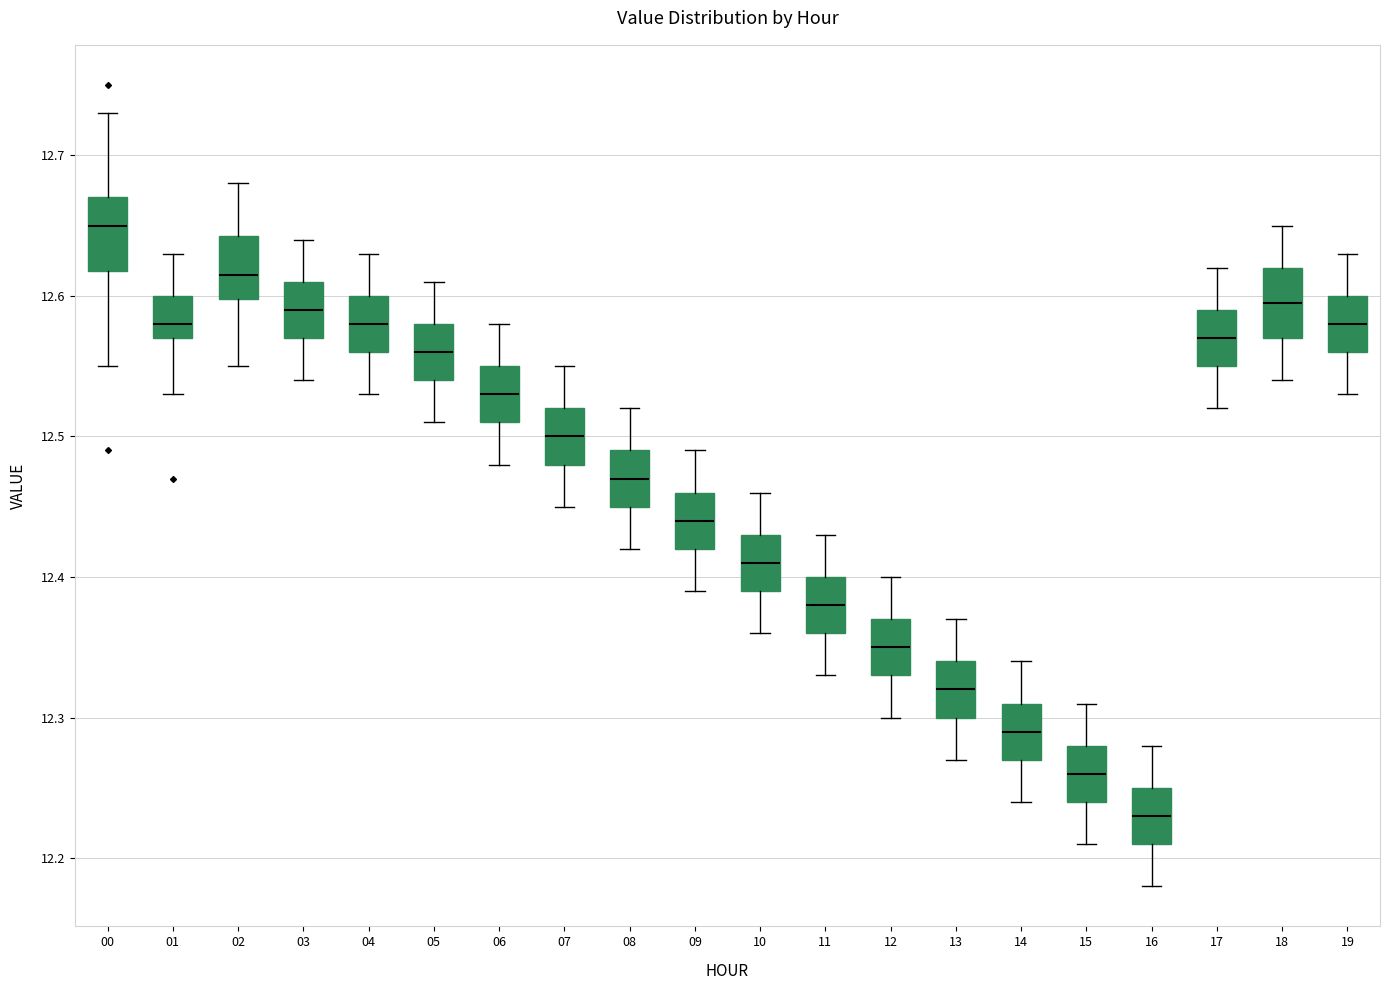

Reading left to right, transcribe this box plot: for each box, give where its median line is, the range the box spans, and where its two whiskers end, as read against the y-axis. The values are not printed on the chart, so give them approximately, as read against the axis.

00: median 12.65, box 12.62 to 12.67, whiskers 12.55 to 12.73
01: median 12.58, box 12.57 to 12.60, whiskers 12.53 to 12.63
02: median 12.62, box 12.60 to 12.64, whiskers 12.55 to 12.68
03: median 12.59, box 12.57 to 12.61, whiskers 12.54 to 12.64
04: median 12.58, box 12.56 to 12.60, whiskers 12.53 to 12.63
05: median 12.56, box 12.54 to 12.58, whiskers 12.51 to 12.61
06: median 12.53, box 12.51 to 12.55, whiskers 12.48 to 12.58
07: median 12.50, box 12.48 to 12.52, whiskers 12.45 to 12.55
08: median 12.47, box 12.45 to 12.49, whiskers 12.42 to 12.52
09: median 12.44, box 12.42 to 12.46, whiskers 12.39 to 12.49
10: median 12.41, box 12.39 to 12.43, whiskers 12.36 to 12.46
11: median 12.38, box 12.36 to 12.40, whiskers 12.33 to 12.43
12: median 12.35, box 12.33 to 12.37, whiskers 12.30 to 12.40
13: median 12.32, box 12.30 to 12.34, whiskers 12.27 to 12.37
14: median 12.29, box 12.27 to 12.31, whiskers 12.24 to 12.34
15: median 12.26, box 12.24 to 12.28, whiskers 12.21 to 12.31
16: median 12.23, box 12.21 to 12.25, whiskers 12.18 to 12.28
17: median 12.57, box 12.55 to 12.59, whiskers 12.52 to 12.62
18: median 12.60, box 12.57 to 12.62, whiskers 12.54 to 12.65
19: median 12.58, box 12.56 to 12.60, whiskers 12.53 to 12.63